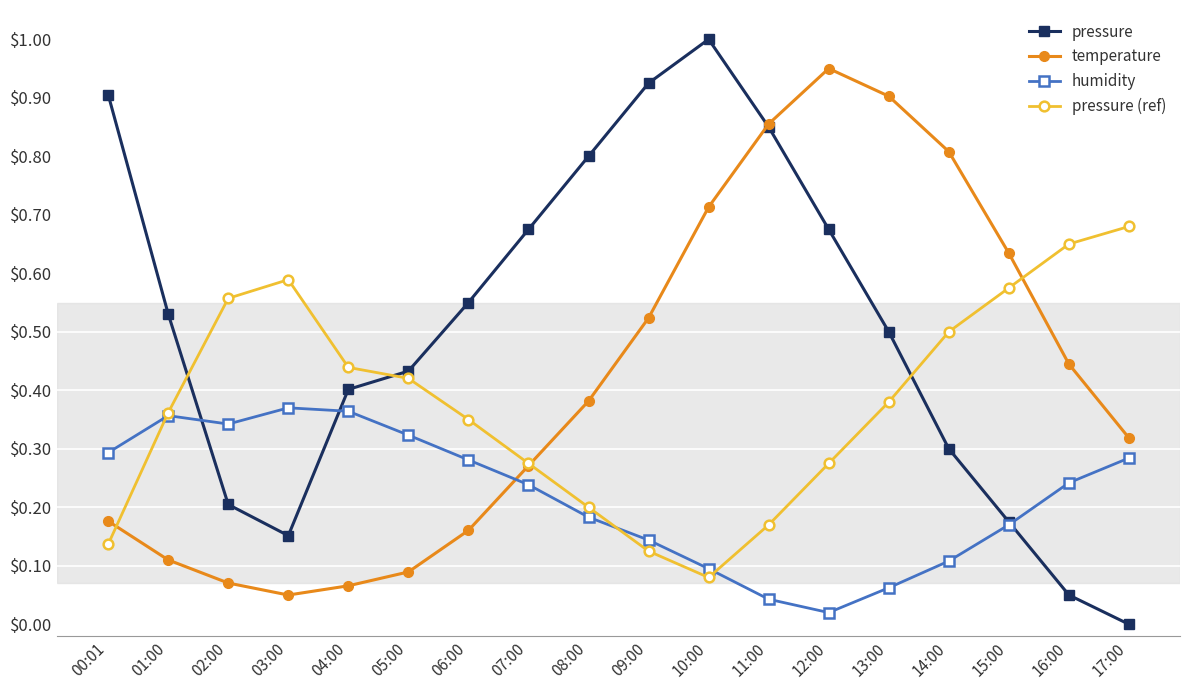

What is the sum of the pressure values at 06:00 and 07:00?

1.2